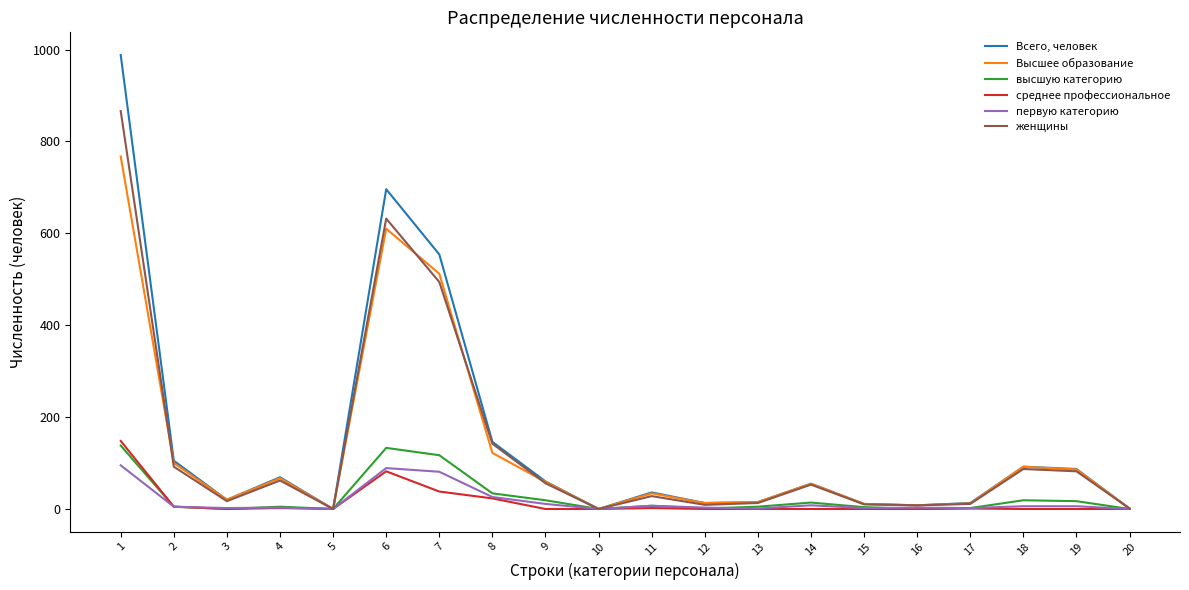

Rank the series by their maximum value, from lowest to highest.

первую категорию, высшую категорию, среднее профессиональное, Высшее образование, женщины, Всего, человек